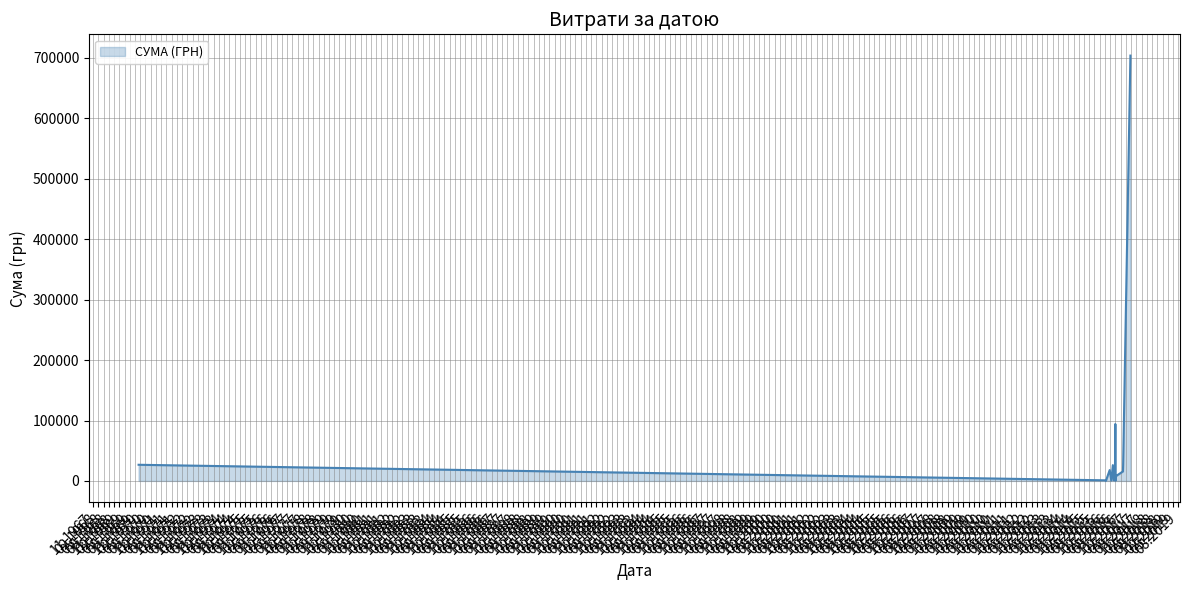

What is the greatest value displayed?

703909.0